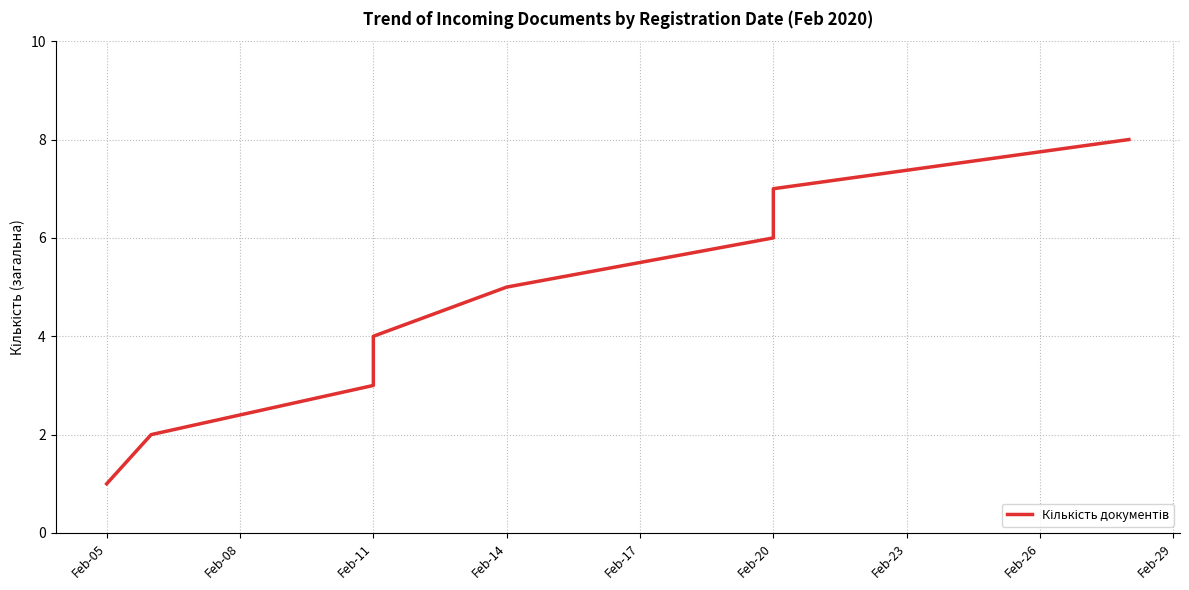

Which label corresponds to the smallest value in the chart?

Feb-05